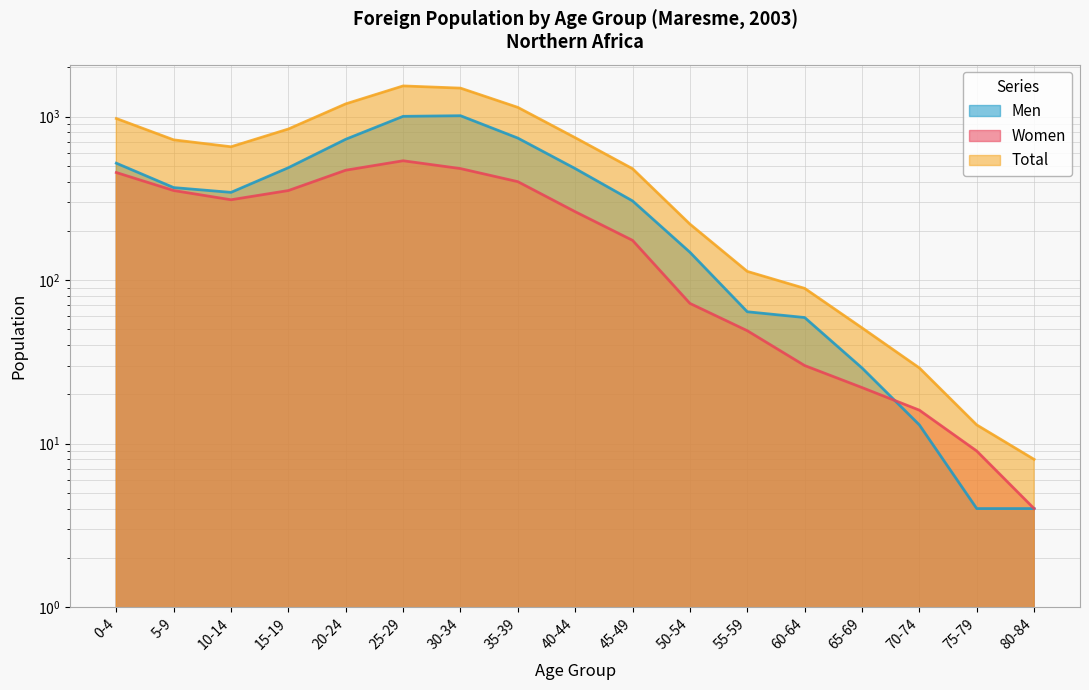

What is the approximate value of Men at 65-69?

29